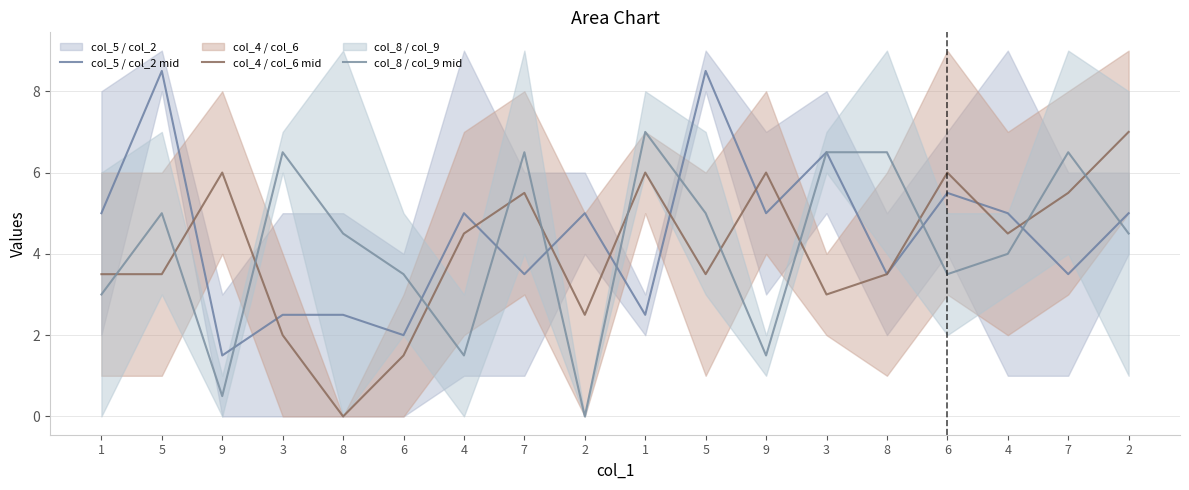

True or false: col_5 / col_2 mid has more than 2 points higher than both neighbors.

True